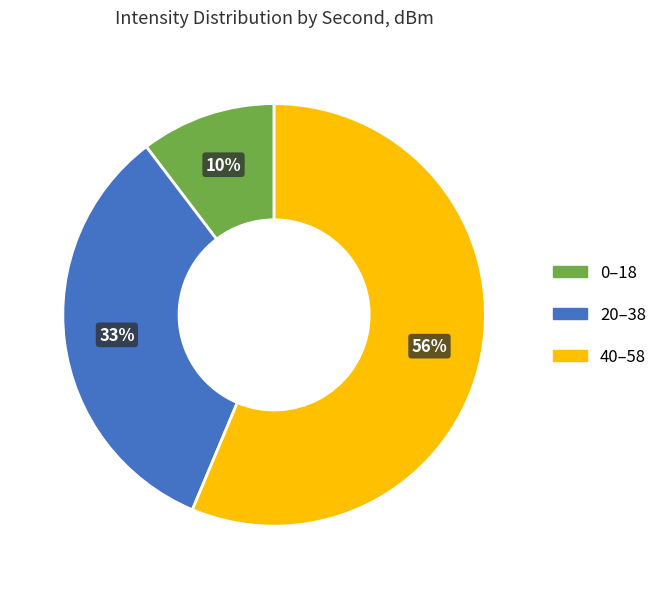

How many segments does this pie chart have?

3